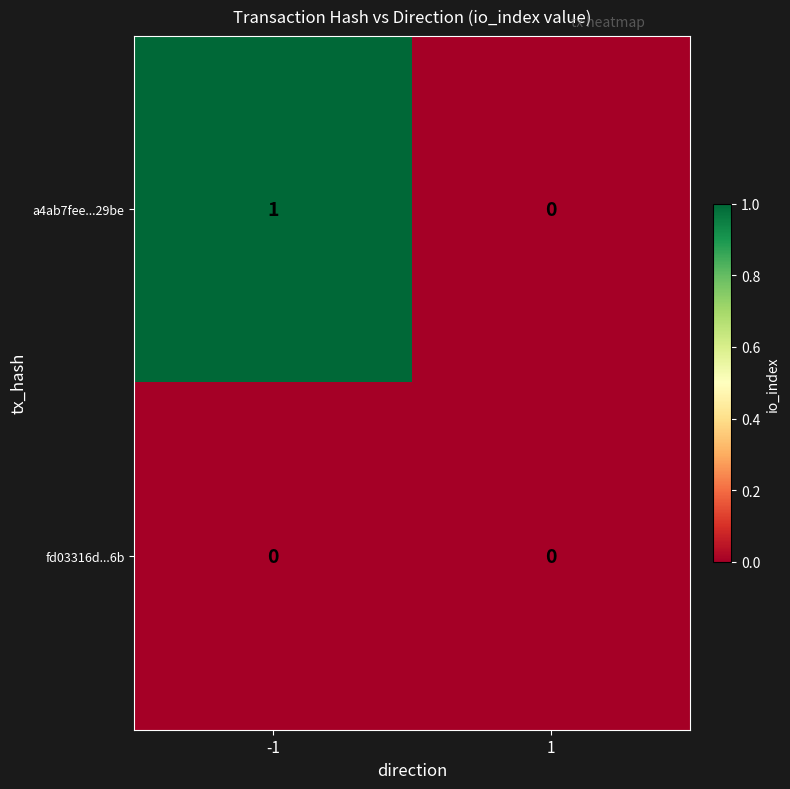

List the series in order of their overall mean, highest first.

a4ab7fee...29be, fd03316d...6b